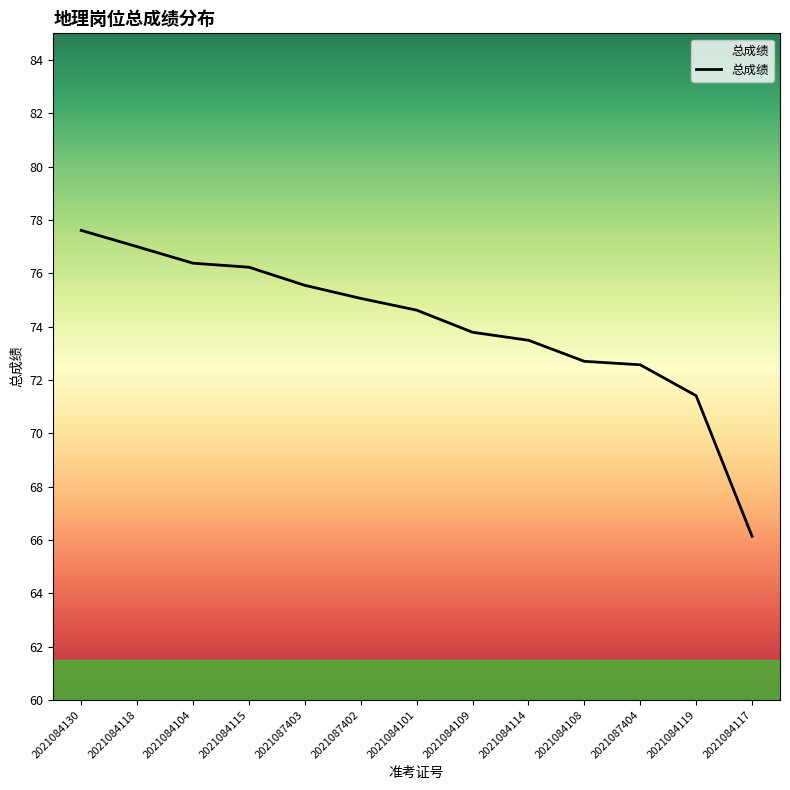

The chart shows a value of 73.5 at 2021084114. True or false?

True